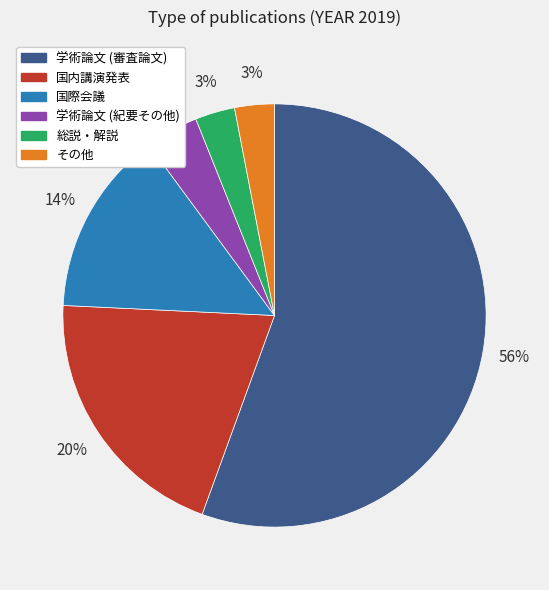

To the nearest percent, what is the difference between the largest and smallest slice percentages?

53%